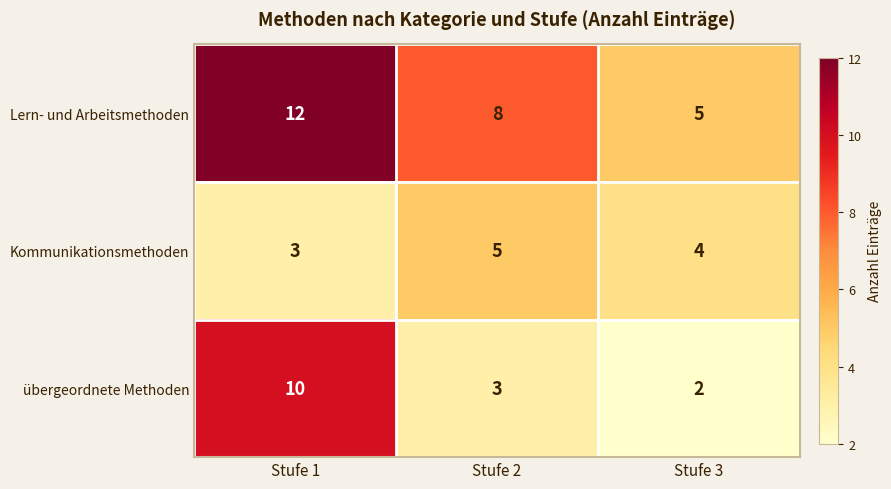

What is the sum of the Kommunikationsmethoden values at Stufe 2 and Stufe 1?

8